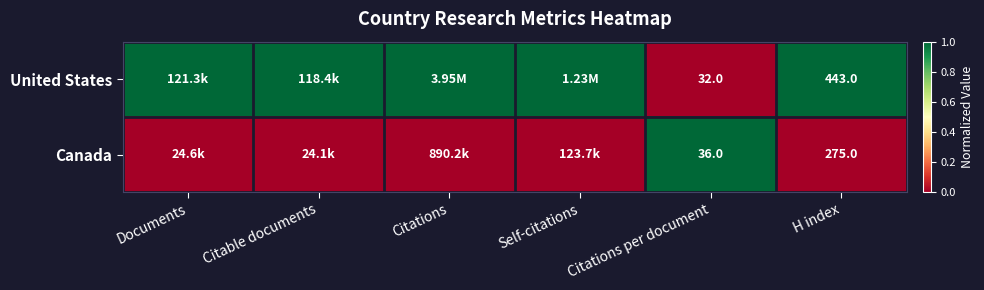

At Citations per document, list the series in order from smallest to largest.

United States, Canada